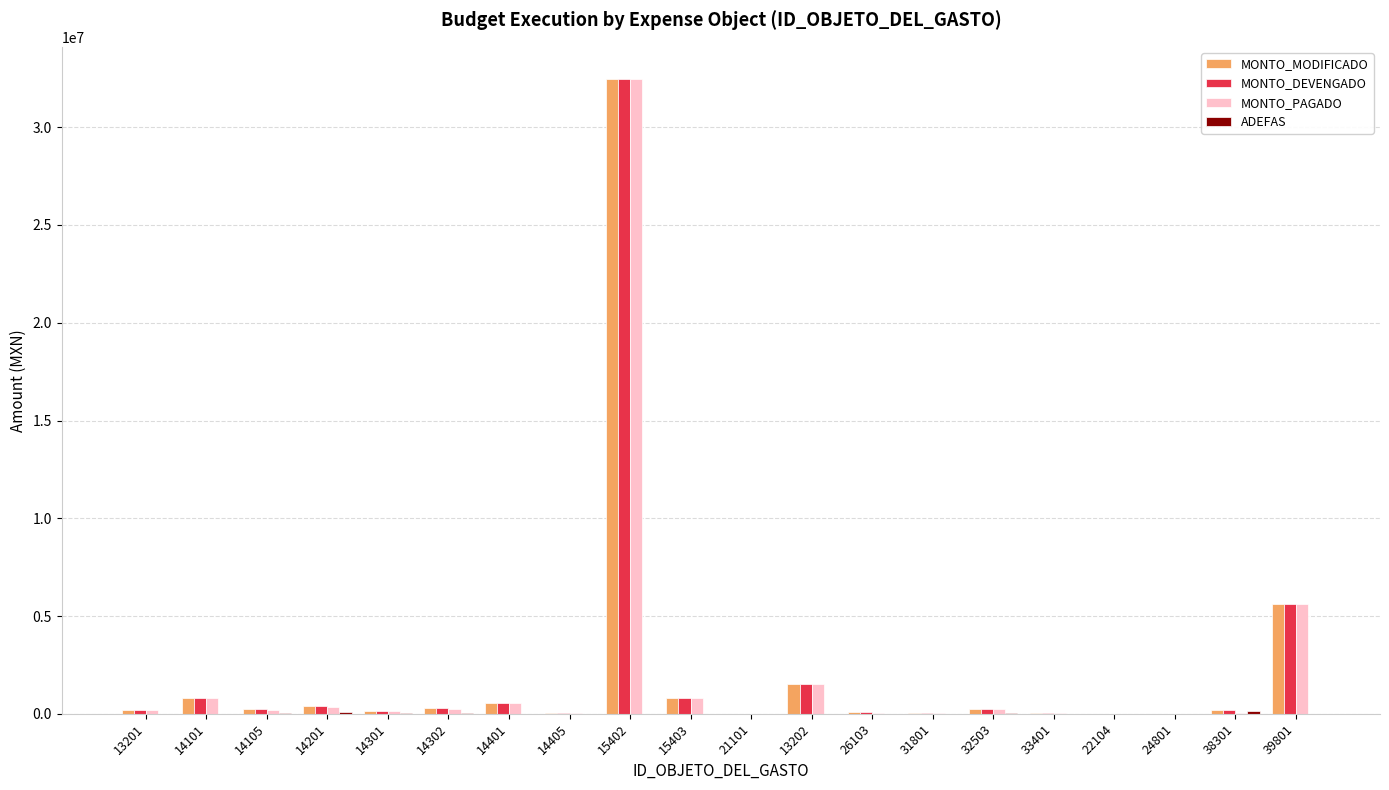

What is the sum of all MONTO_DEVENGADO values?

43736180